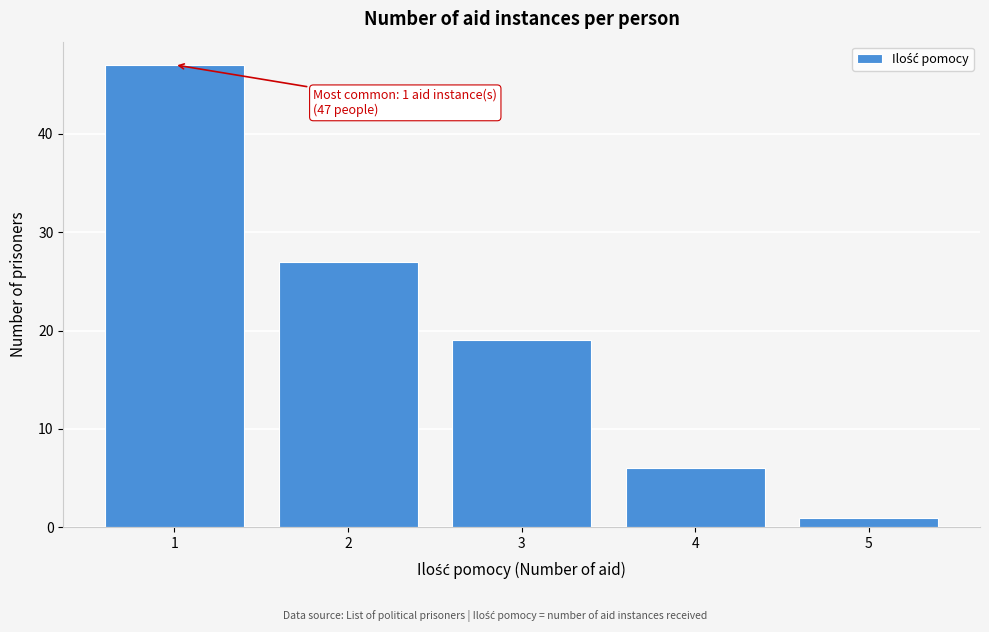

Reading left to right, what are all the values shown in this chart?

47	27	19	6	1